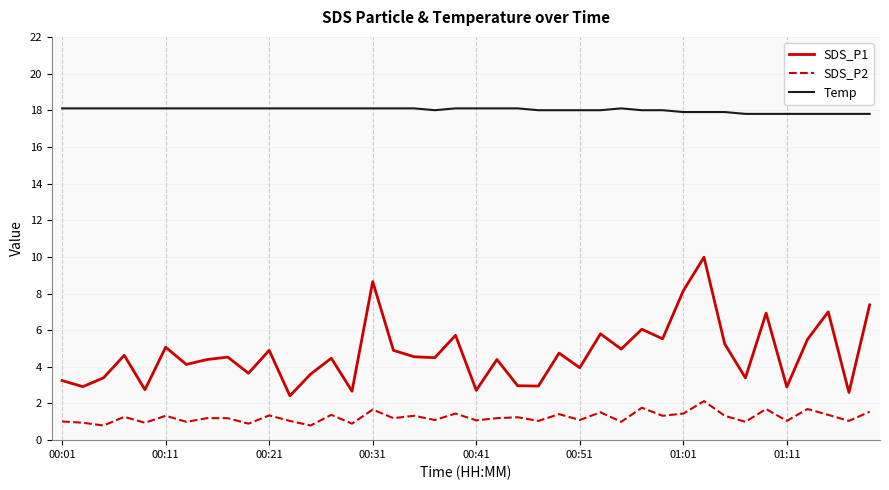

Which series has the largest range (max minus min)?

SDS_P1